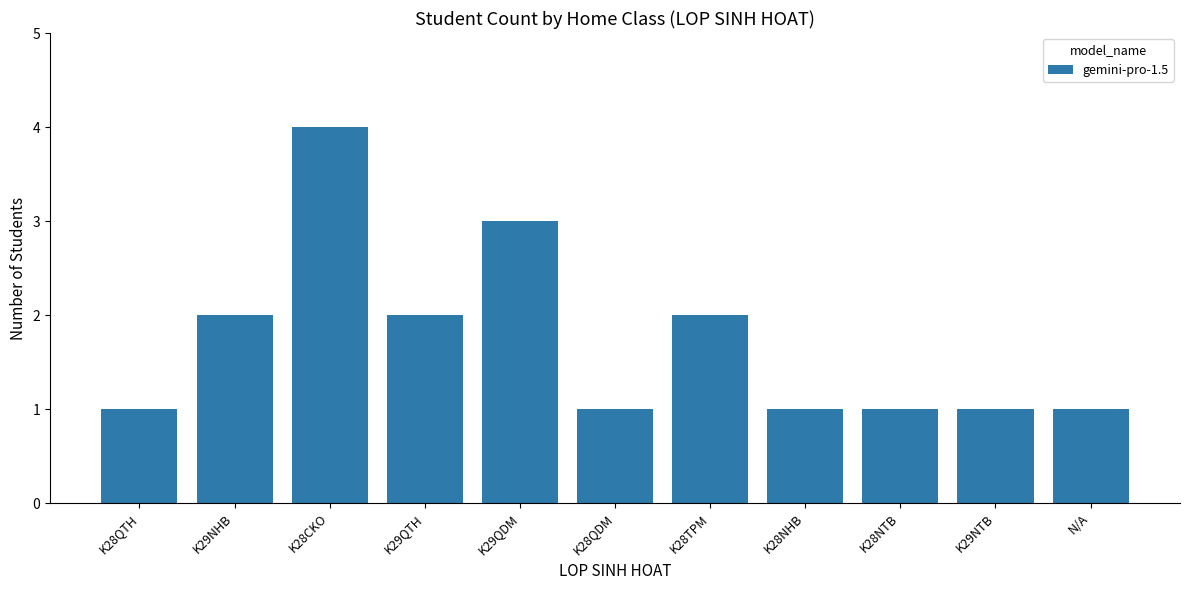

What is the maximum value shown in the chart?

4